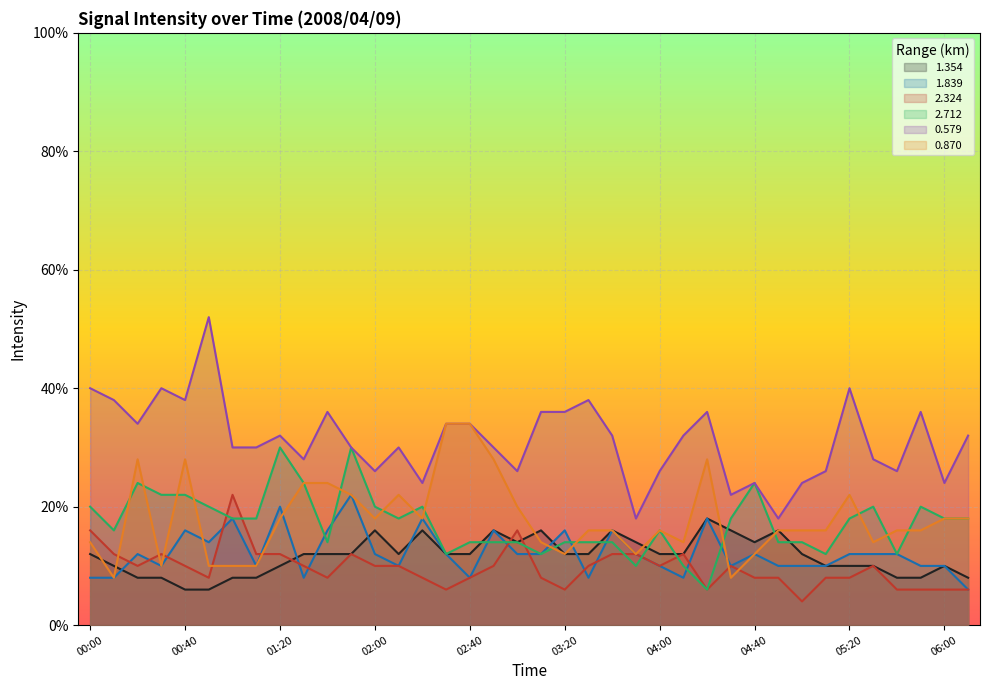

The value of 2.324 at 00:00 is 0.2. True or false?

False